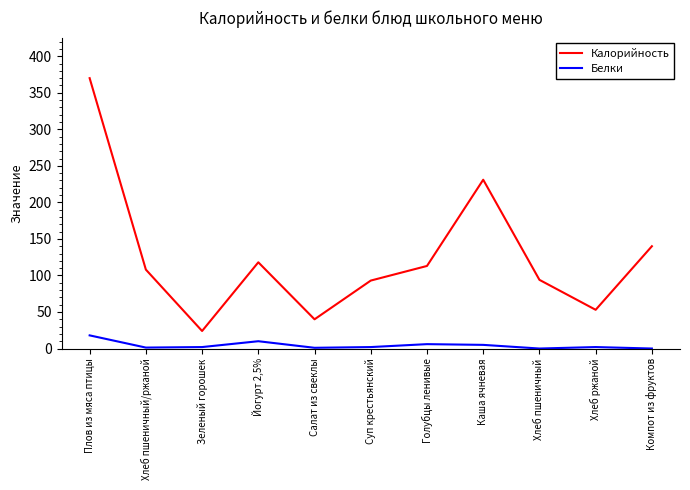

How many lines are shown in the chart?

2